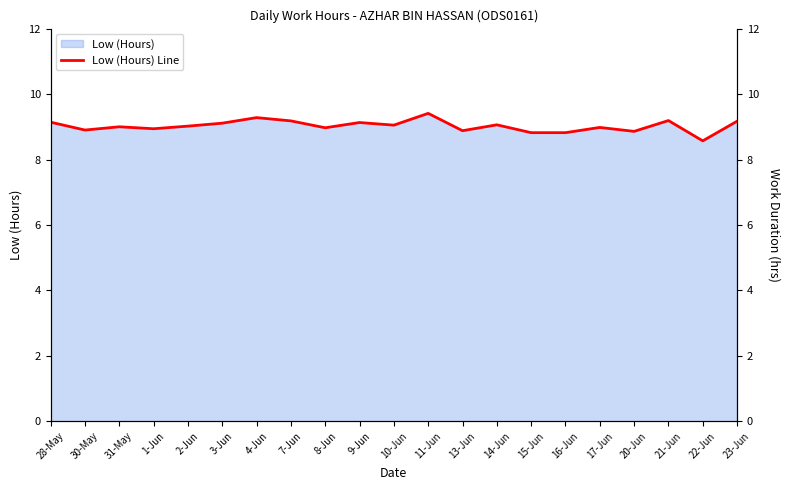

Where is the first local minimum?

30-May